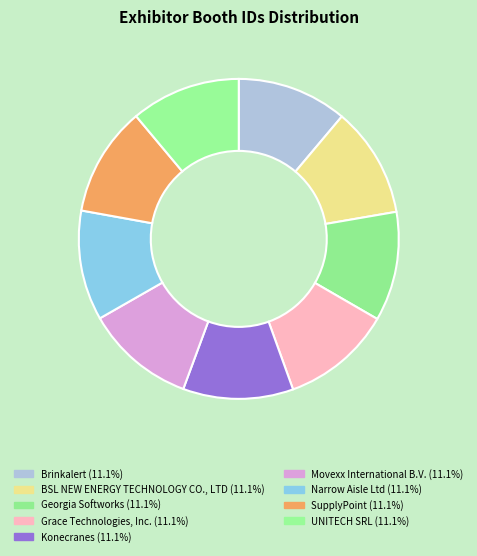

How many slices are in this pie chart?

9